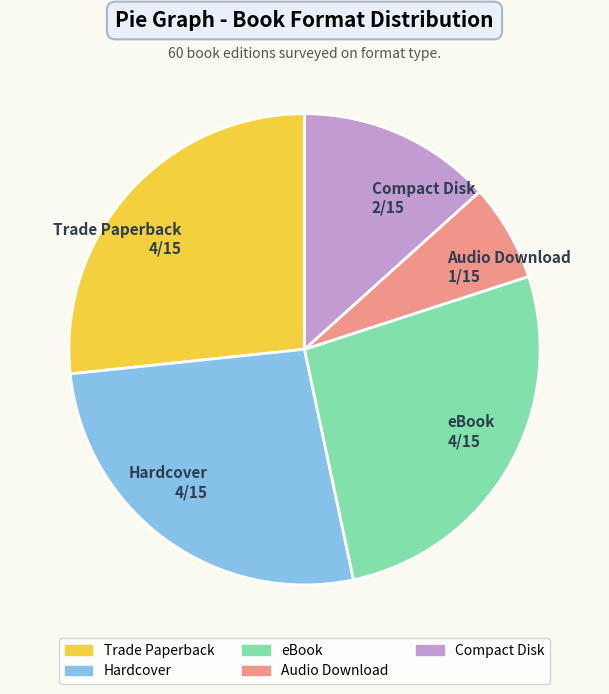

Which slice is the smallest?

Audio Download